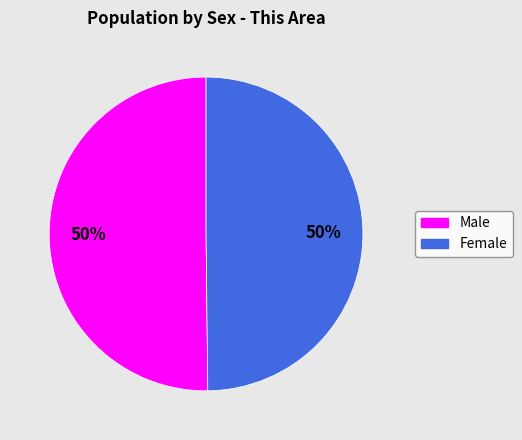

Combined, do Female and Male account for over 50%?

Yes